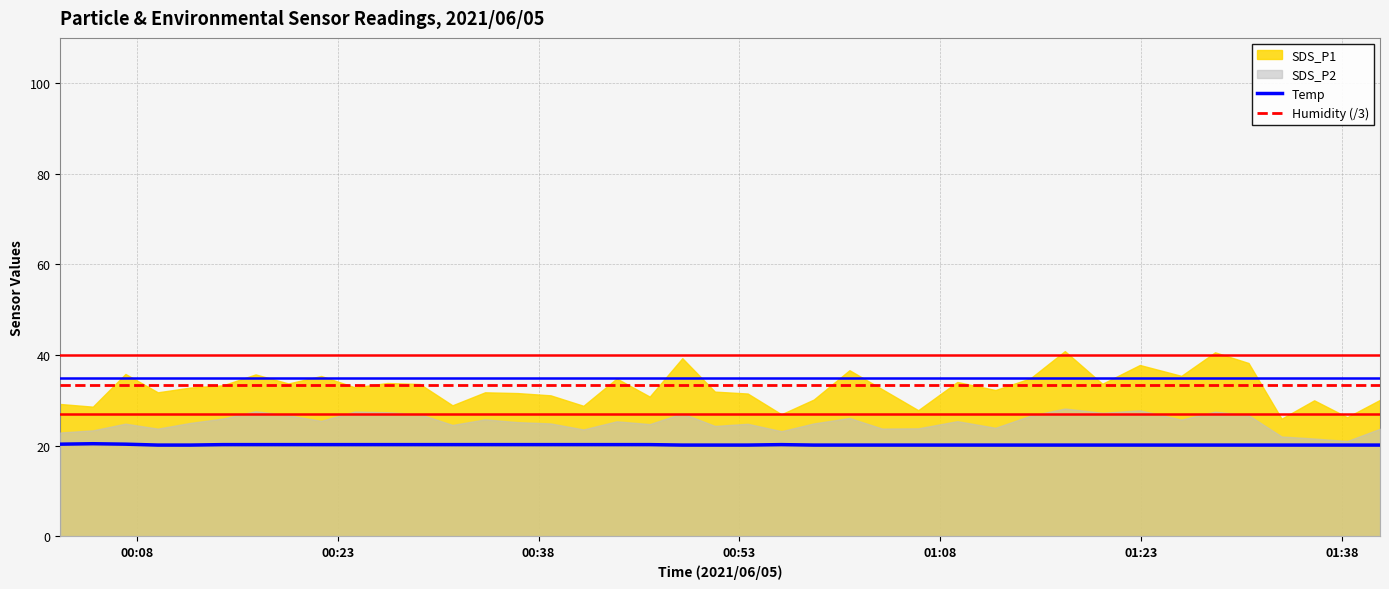

What is the maximum value for Humidity (/3)?

33.3